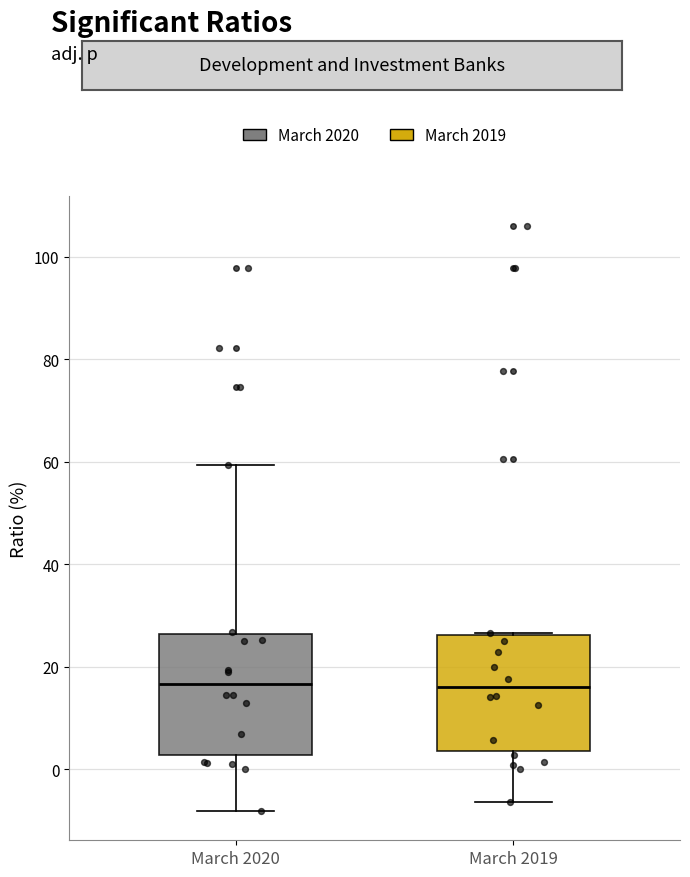

Where does the median line of the box for March 2019 sit on the y-axis? The values are not printed on the chart, so give them approximately, as read against the axis.

16